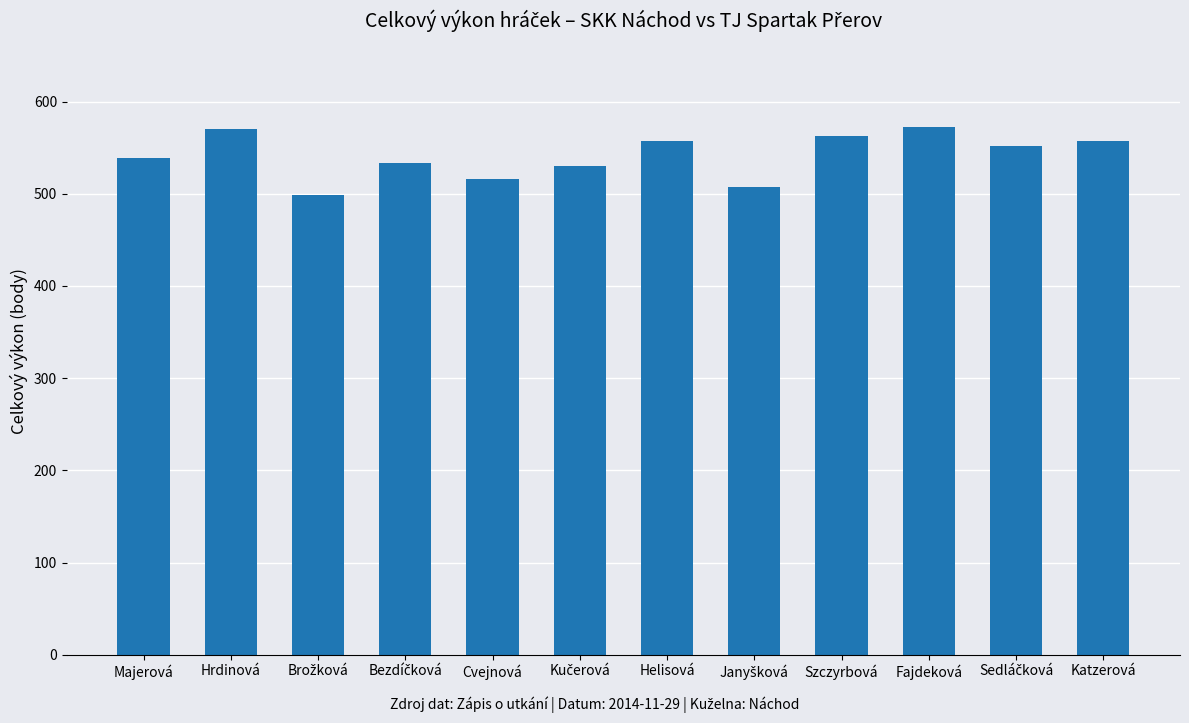

Approximately how many times larger is the value at Fajdeková compared to Helisová?

1.0